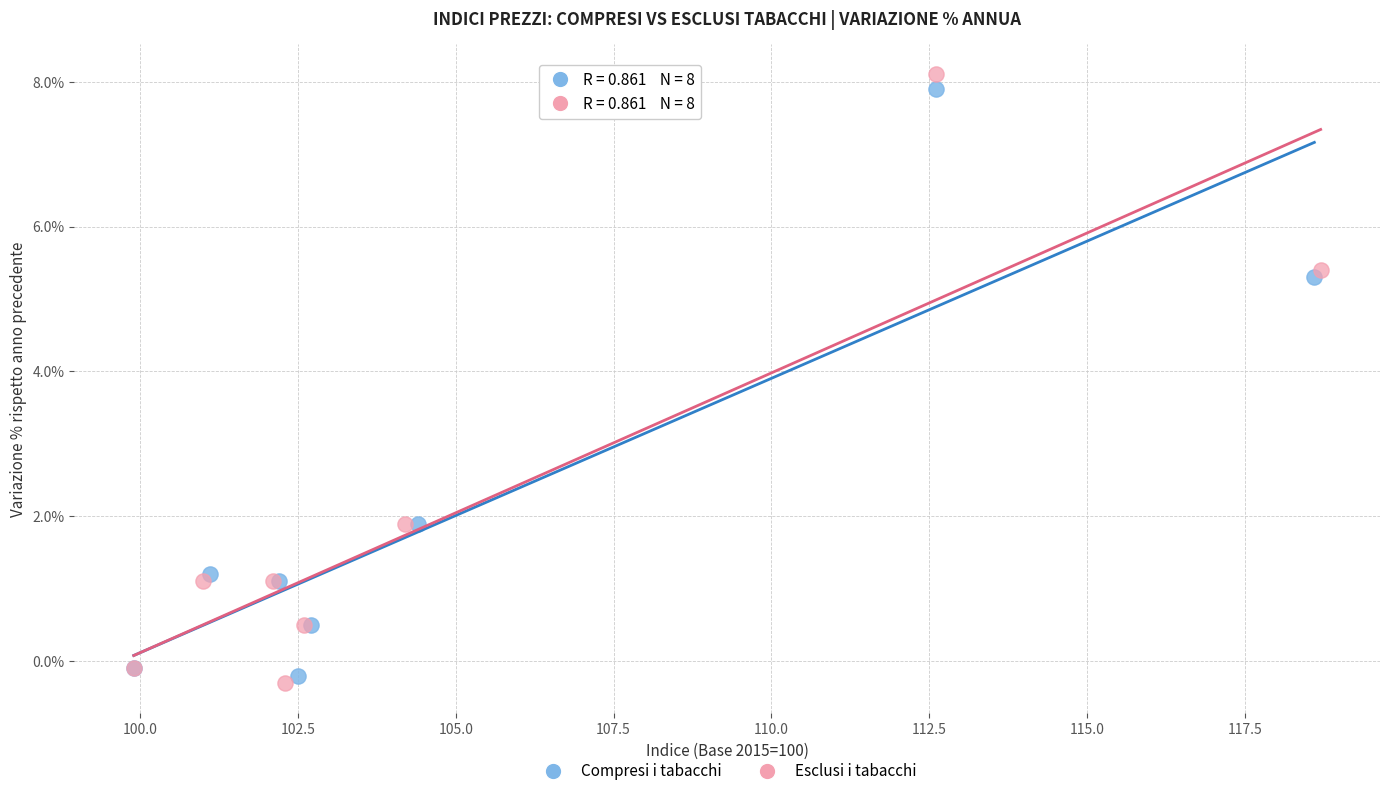

What are all the series names shown in the legend?

Compresi i tabacchi, Esclusi i tabacchi